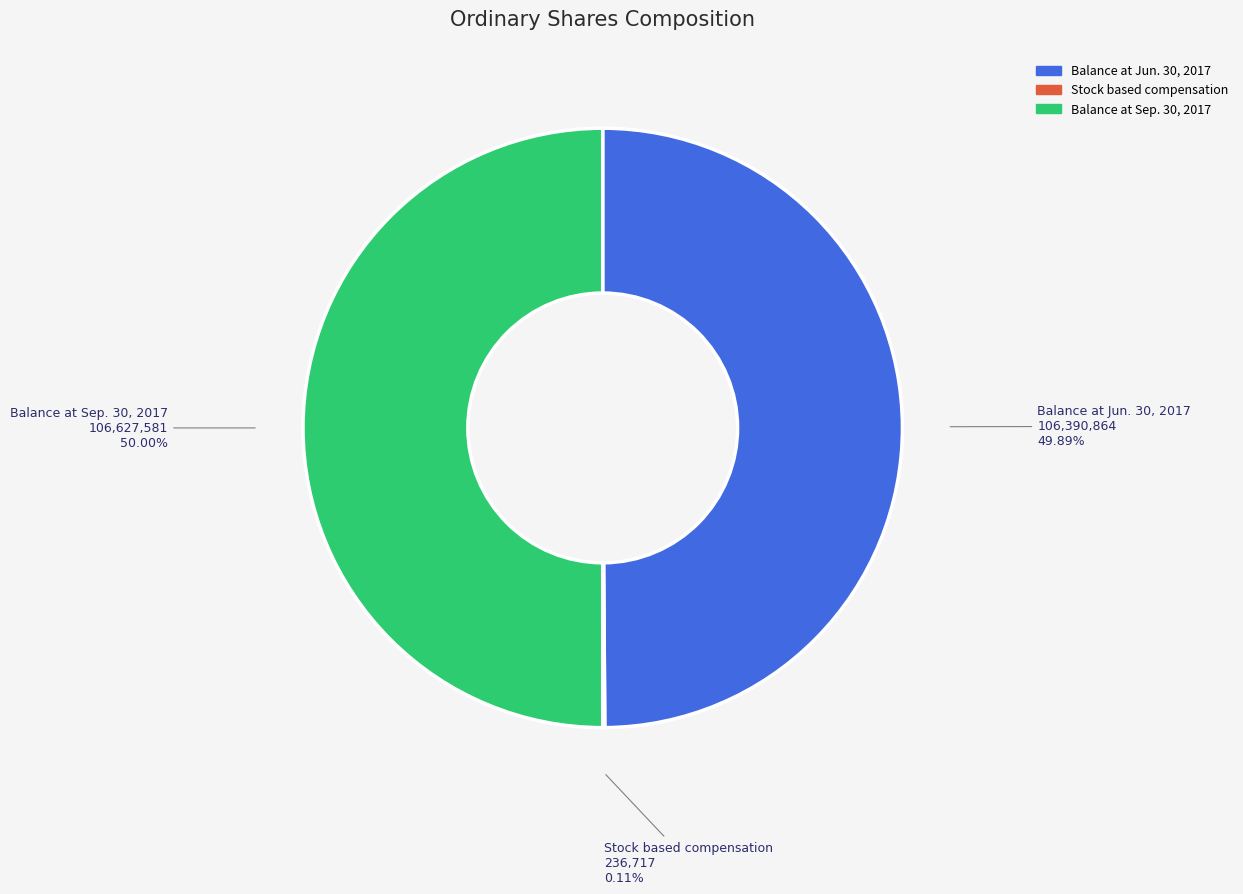

Does Balance at Jun. 30, 2017 represent more than half of the total?

No